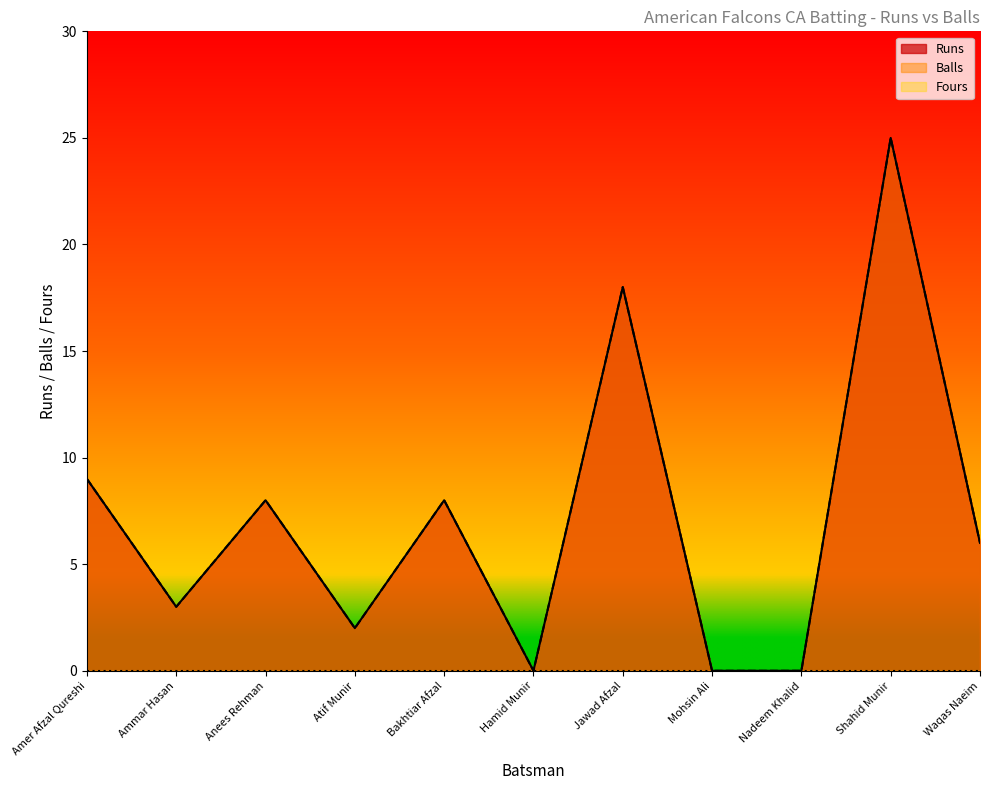

At which category is the sum across all series the highest?

Shahid Munir